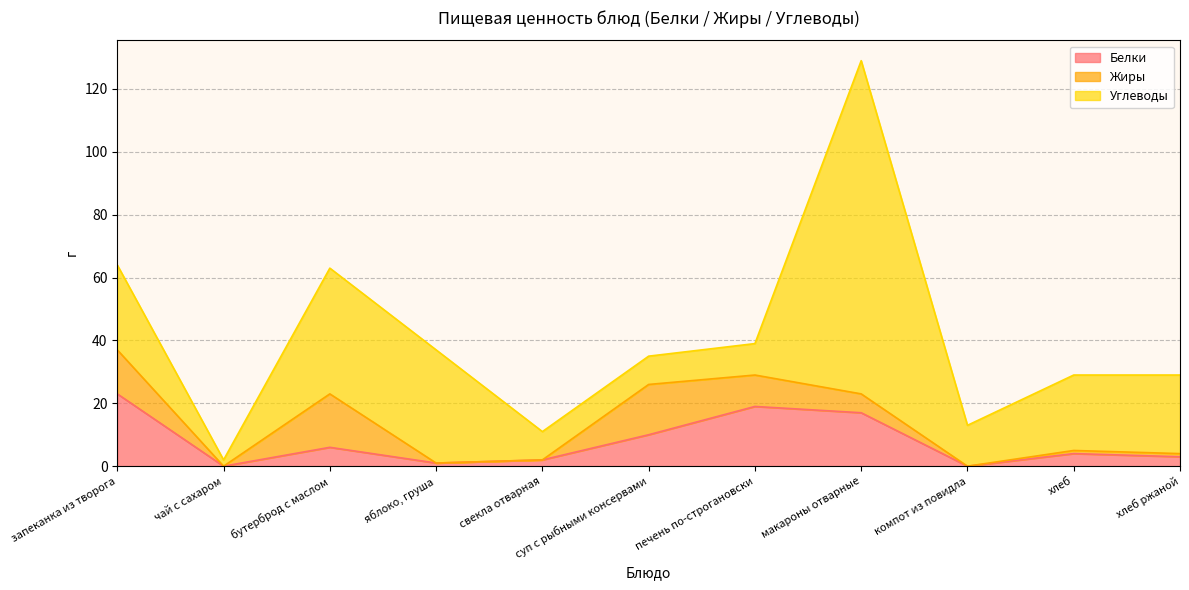

Reading left to right, what are all the values shown in this chart?

Белки: 23	0	6	1	2	10	19	17	0	4	3
Жиры: 14	0	17	0	0	16	10	6	0	1	1
Углеводы: 27	2	40	36	9	9	10	106	13	24	25